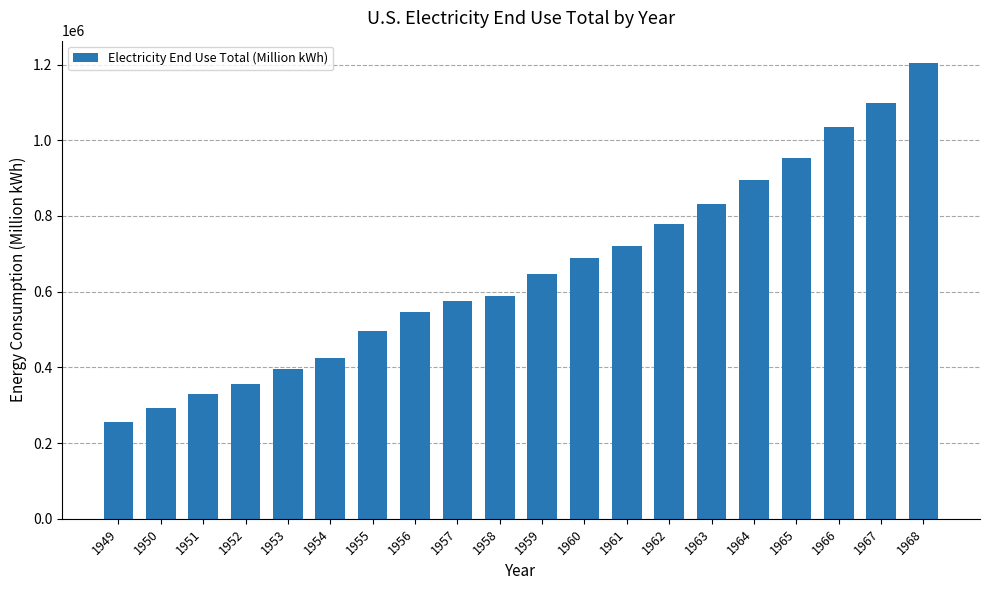

Are the bars horizontal?

No